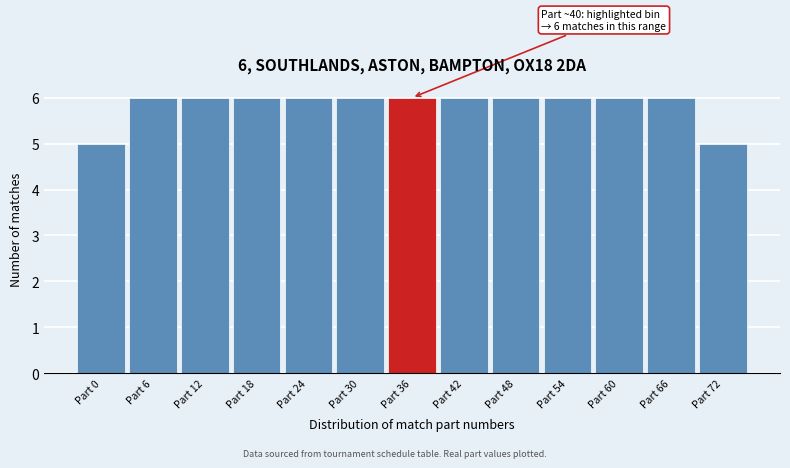

Reading right to left, list all the values displayed in this chart.

Part 72=5	Part 66=6	Part 60=6	Part 54=6	Part 48=6	Part 42=6	Part 36=6	Part 30=6	Part 24=6	Part 18=6	Part 12=6	Part 6=6	Part 0=5